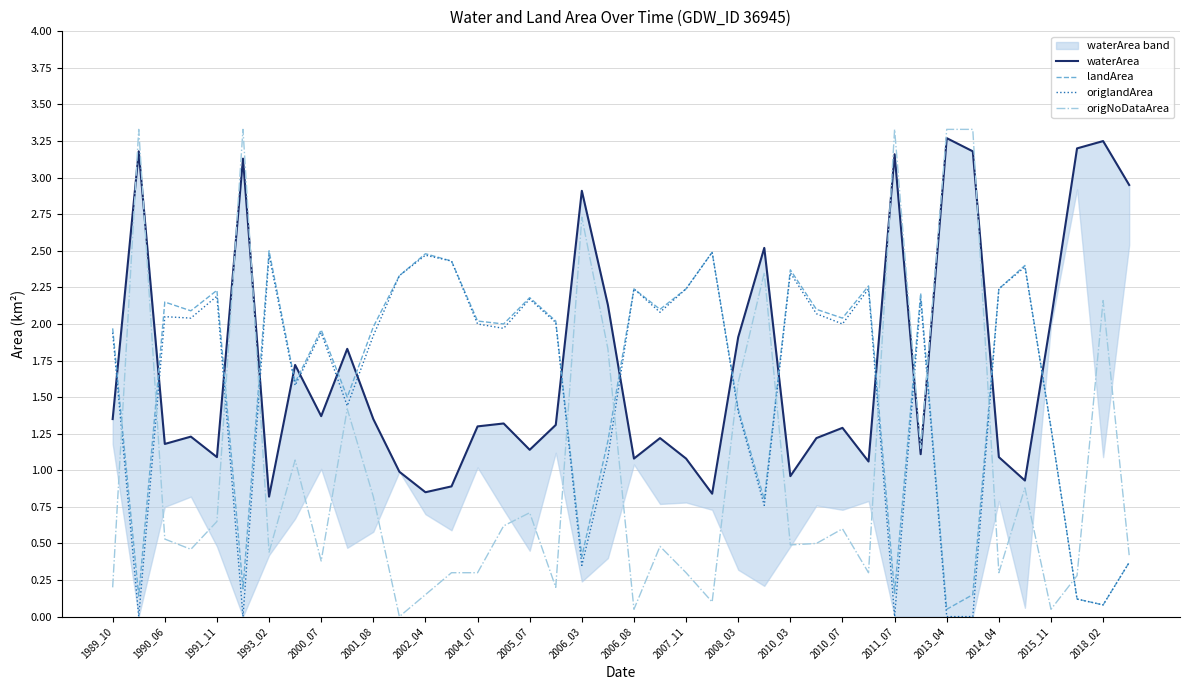

True or false: waterArea has a value of 0.7 at 1989_10.

False